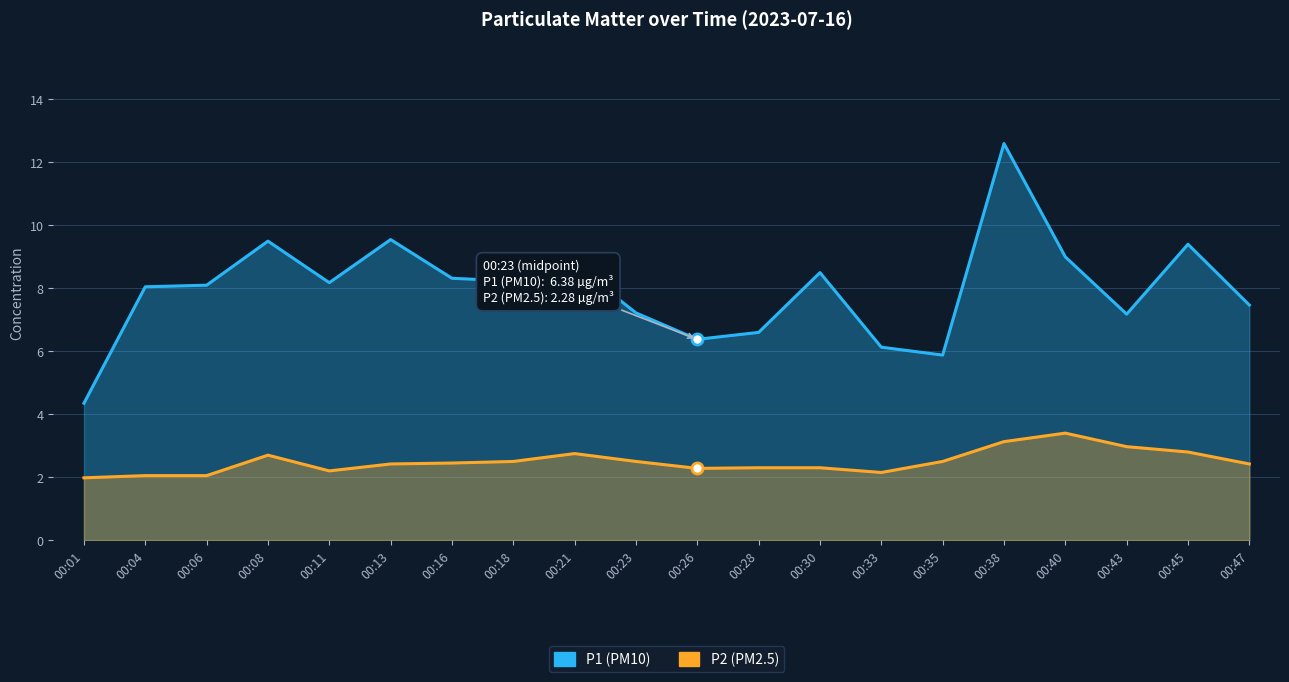

What is the value of the P2 point at the 9th from the left?

2.8